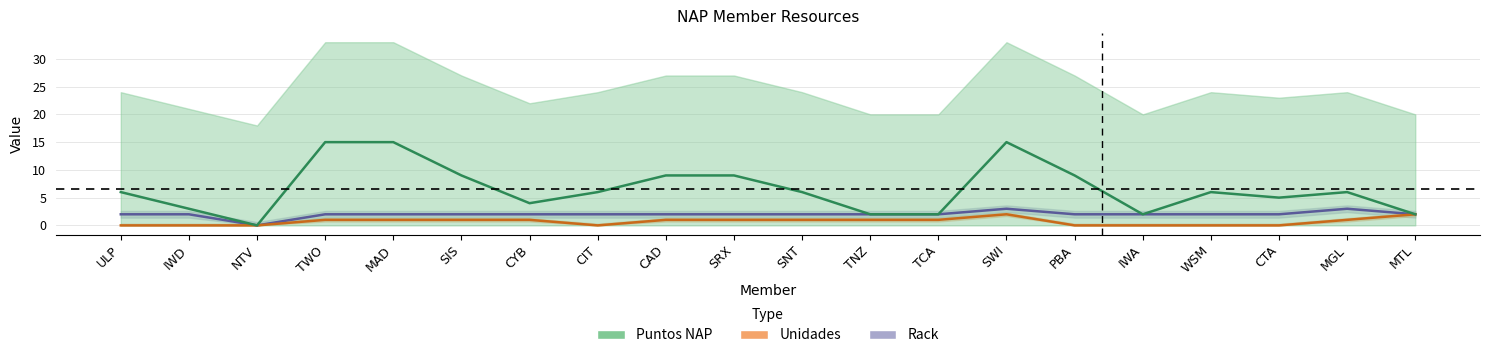

What is the difference between the maximum and second lowest values in the Rack series?

1